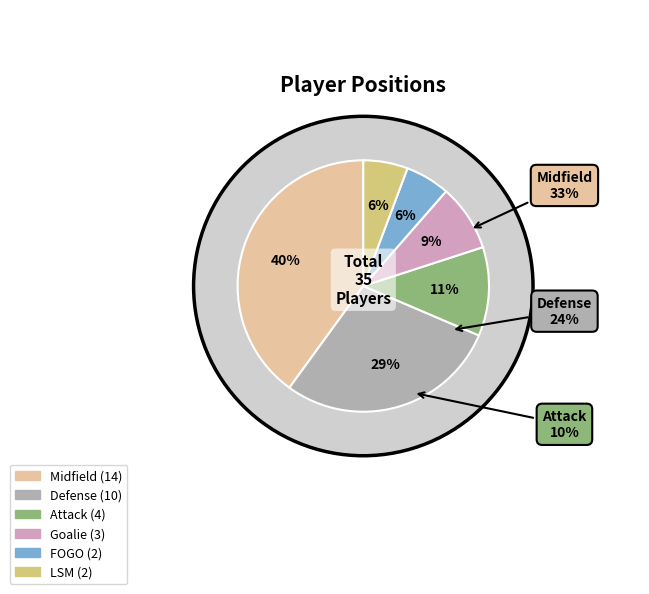

Is there any slice that represents more than half of the pie?

No